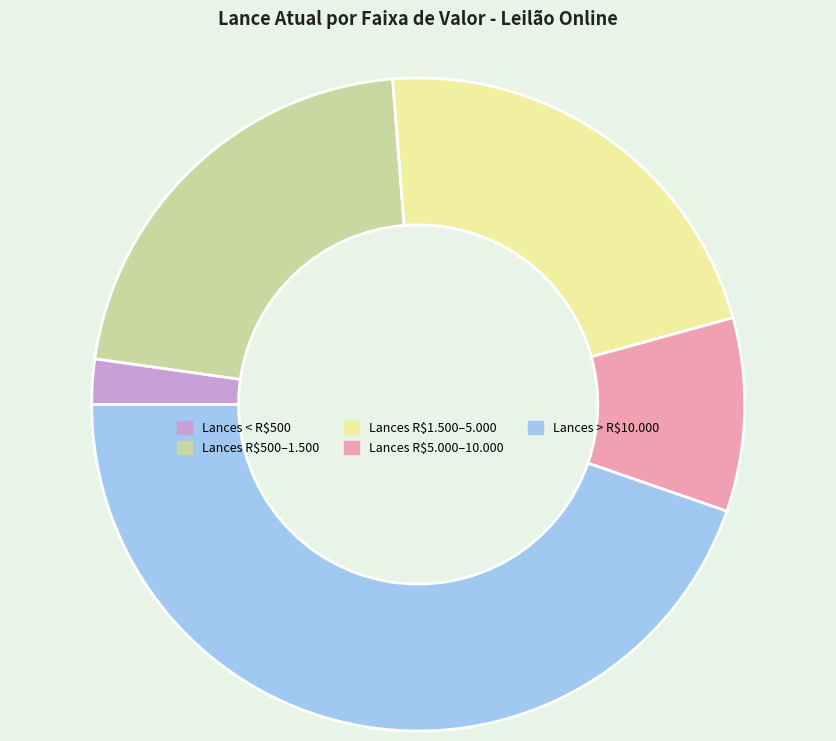

Is there a majority slice in this chart?

No